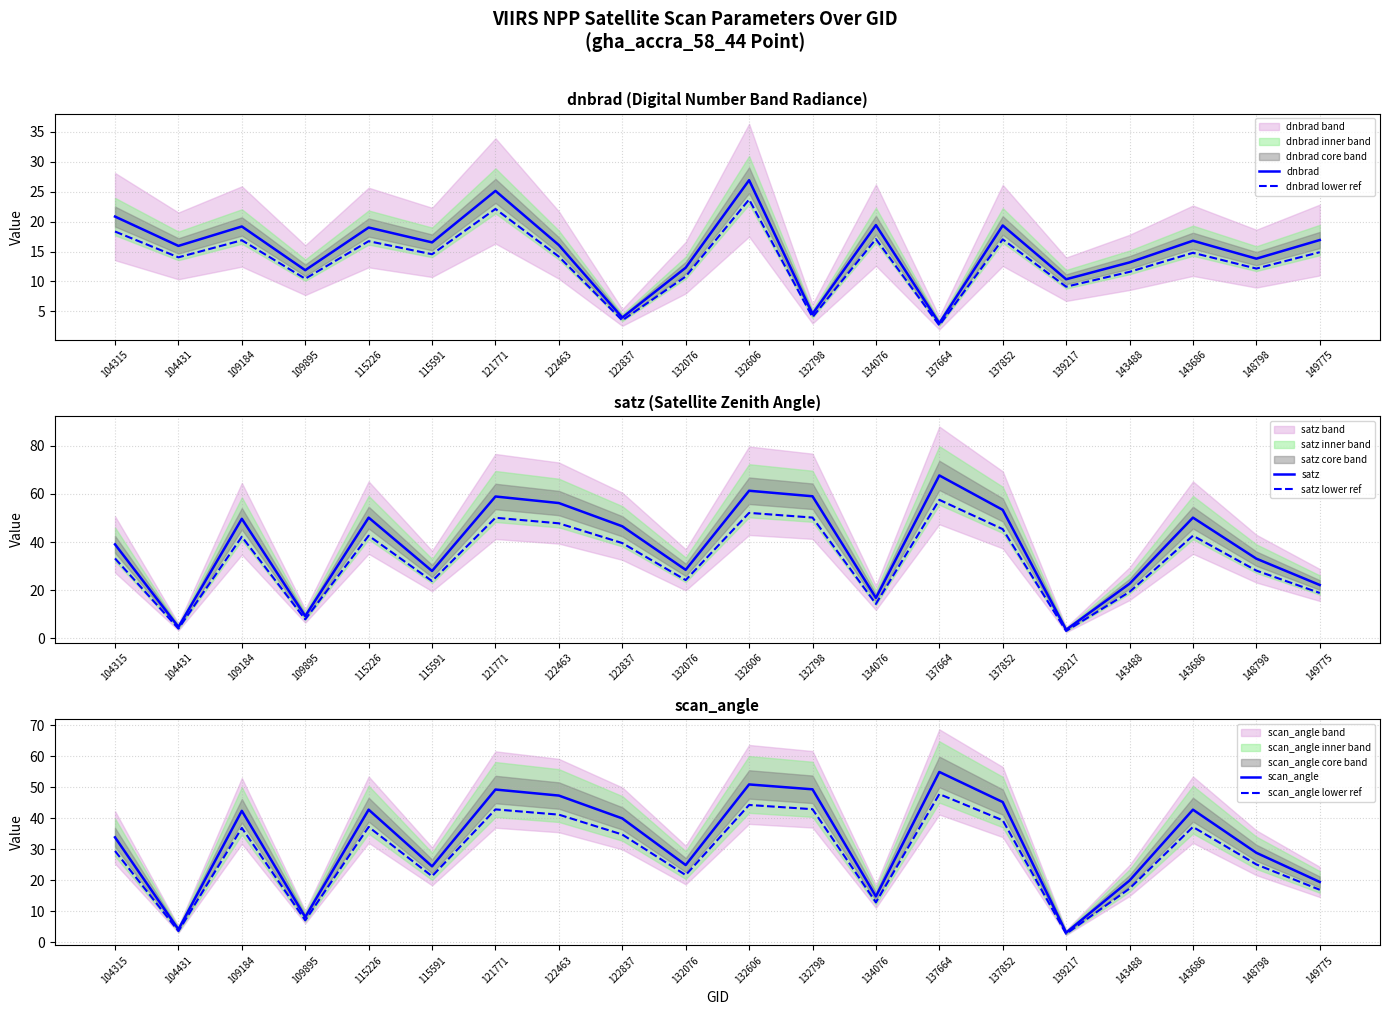

Which series changed the most between 115226 and 115591?

satz